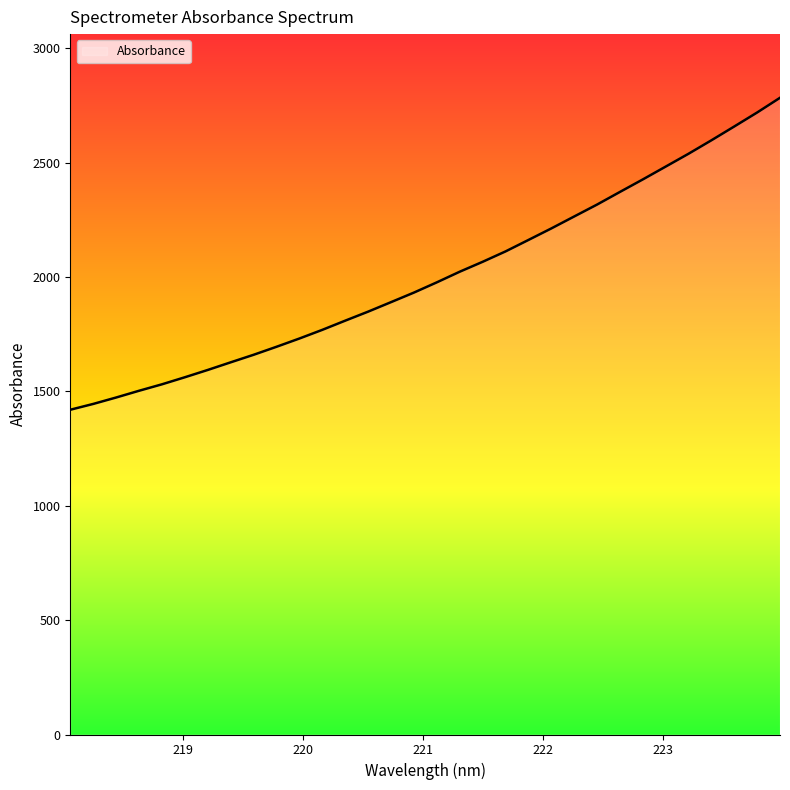

What is the average value?

2006.6